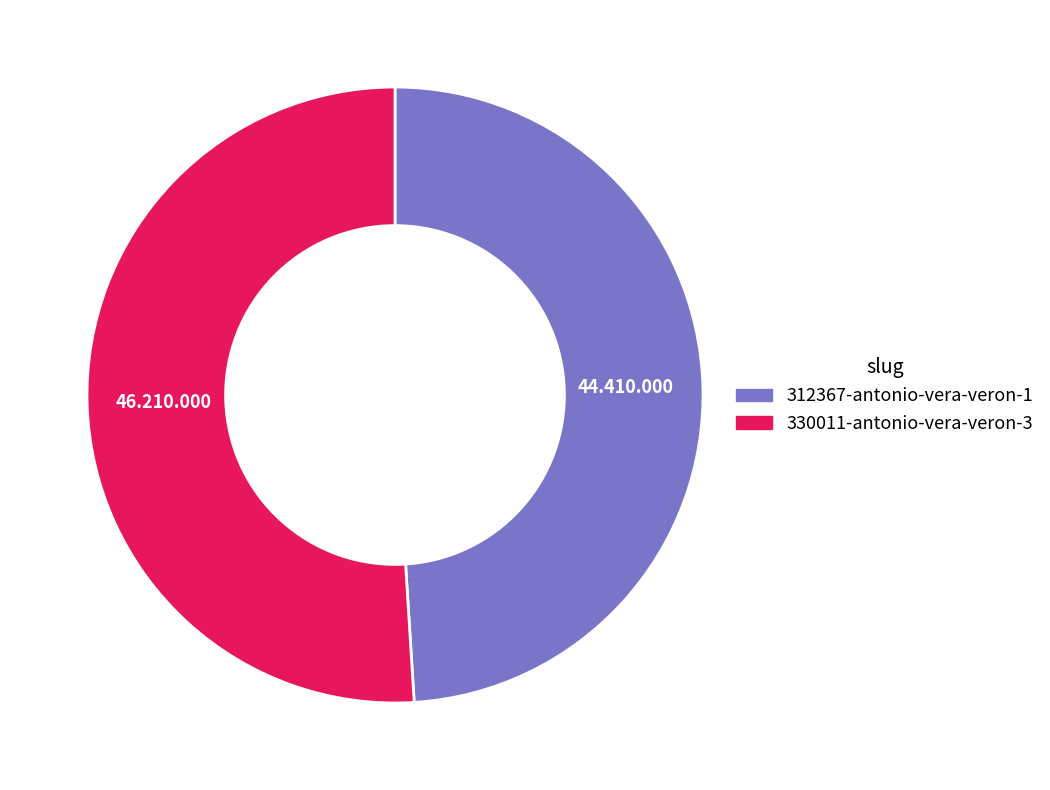

How many segments does this pie chart have?

2